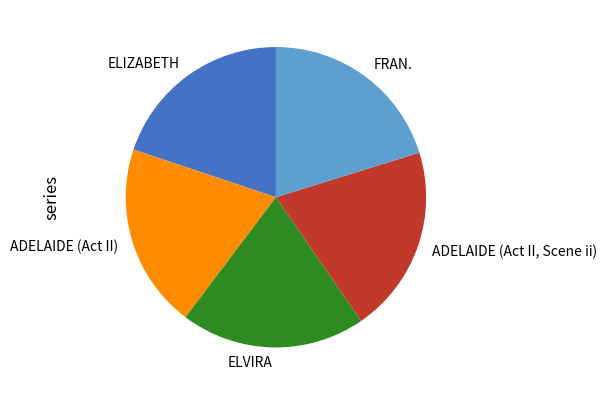

Count the number of slices in the pie.

5